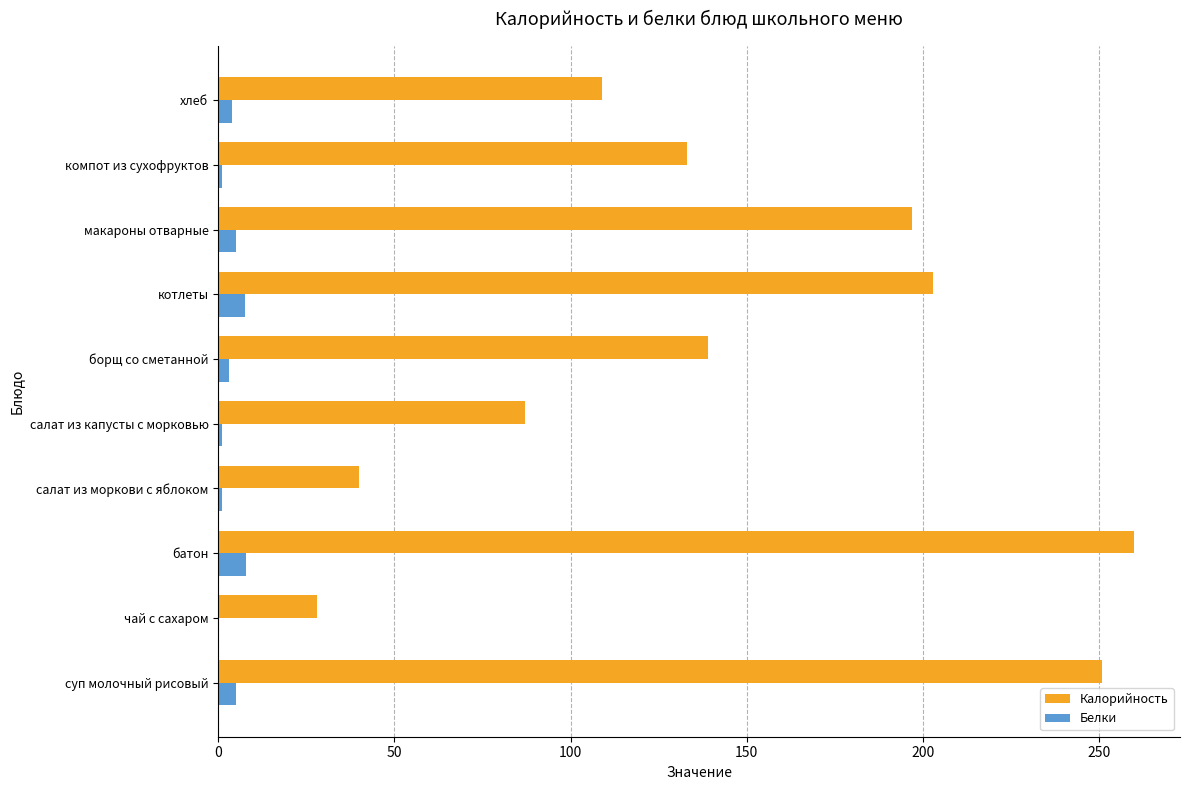

What is the sum of all Калорийность values?

1447.0